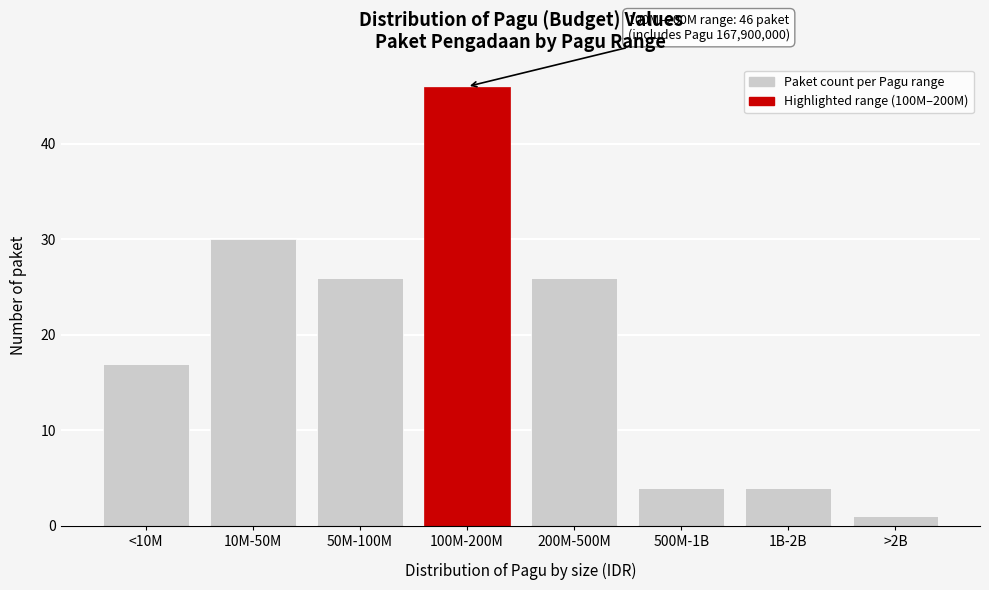

Reading left to right, extract all data points from this chart.

17	30	26	46	26	4	4	1